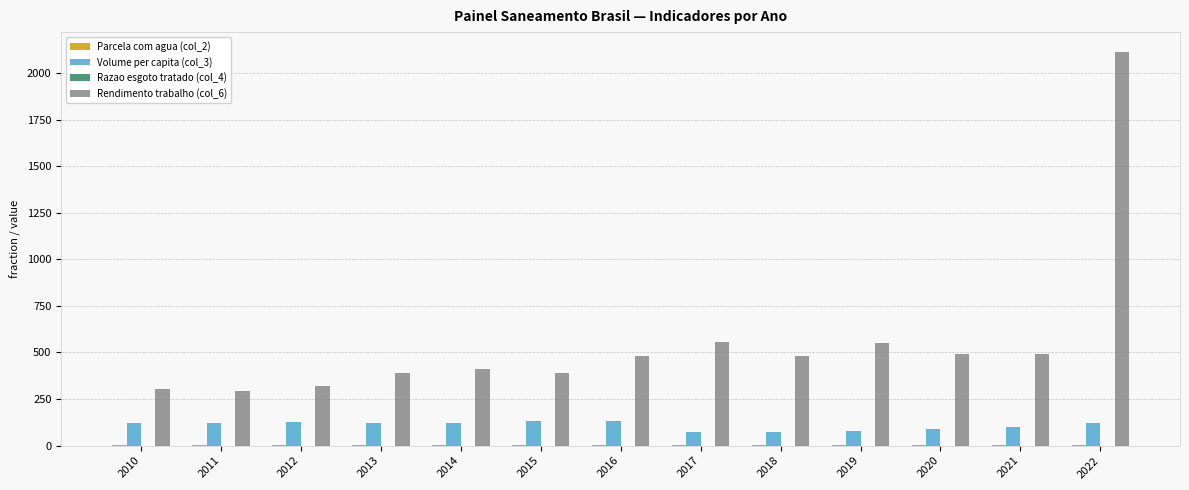

Which series has the largest total across all categories?

Rendimento trabalho (col_6)